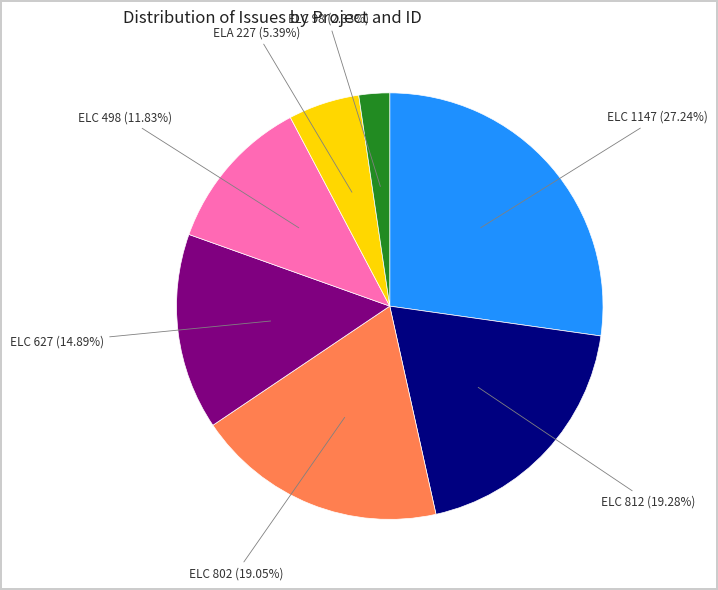

Is there a majority slice in this chart?

No